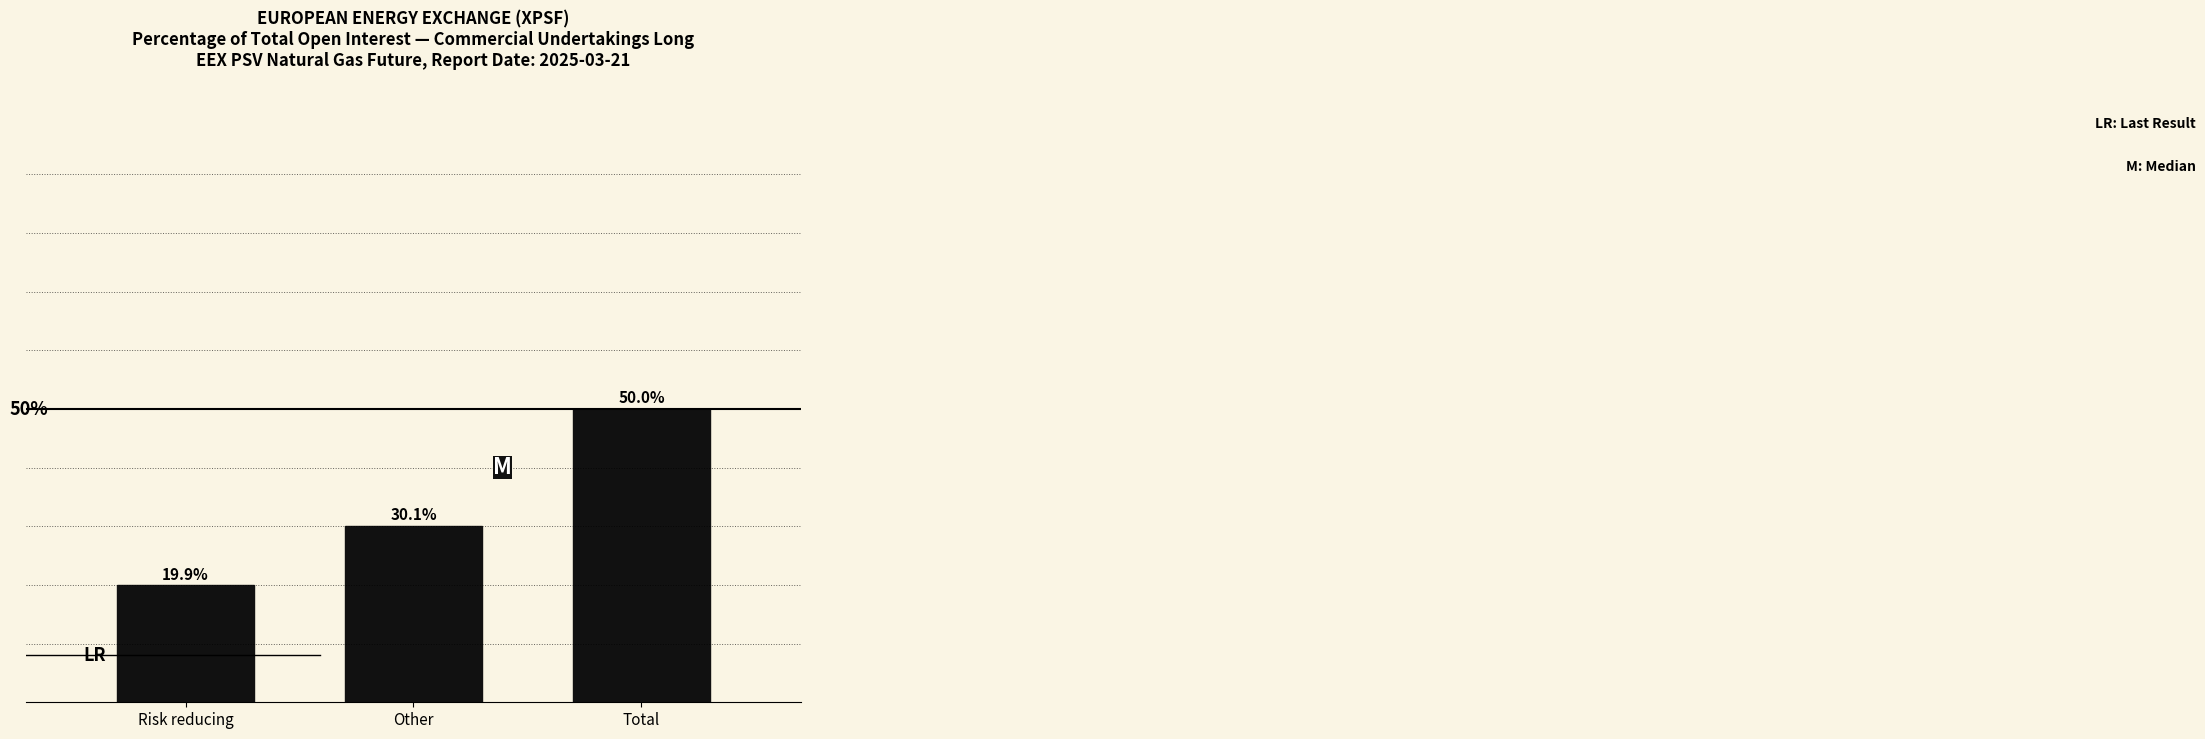

Are the bars horizontal?

No